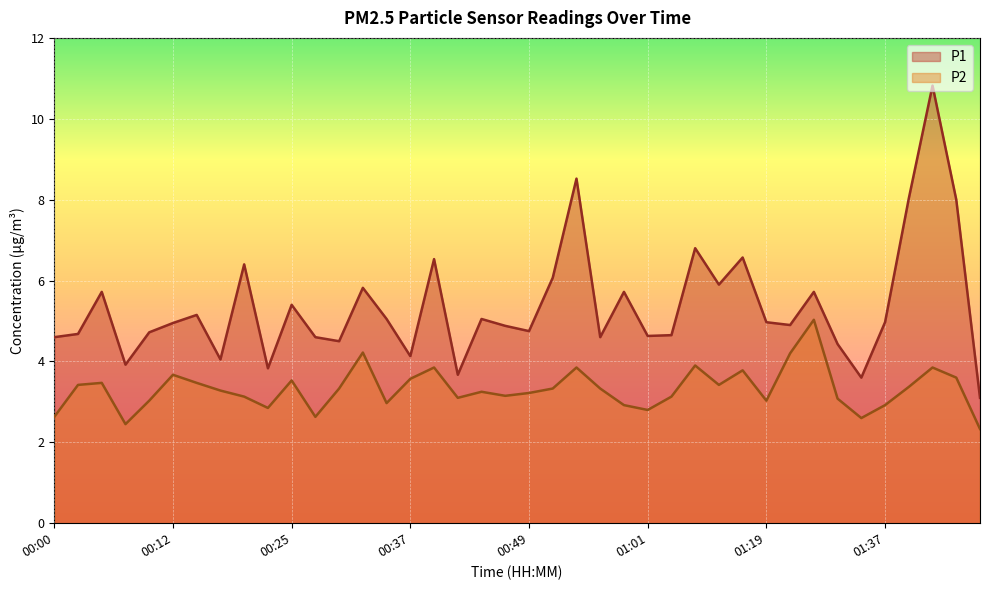

The P2 series shows 2.8 at 01:01. True or false?

True